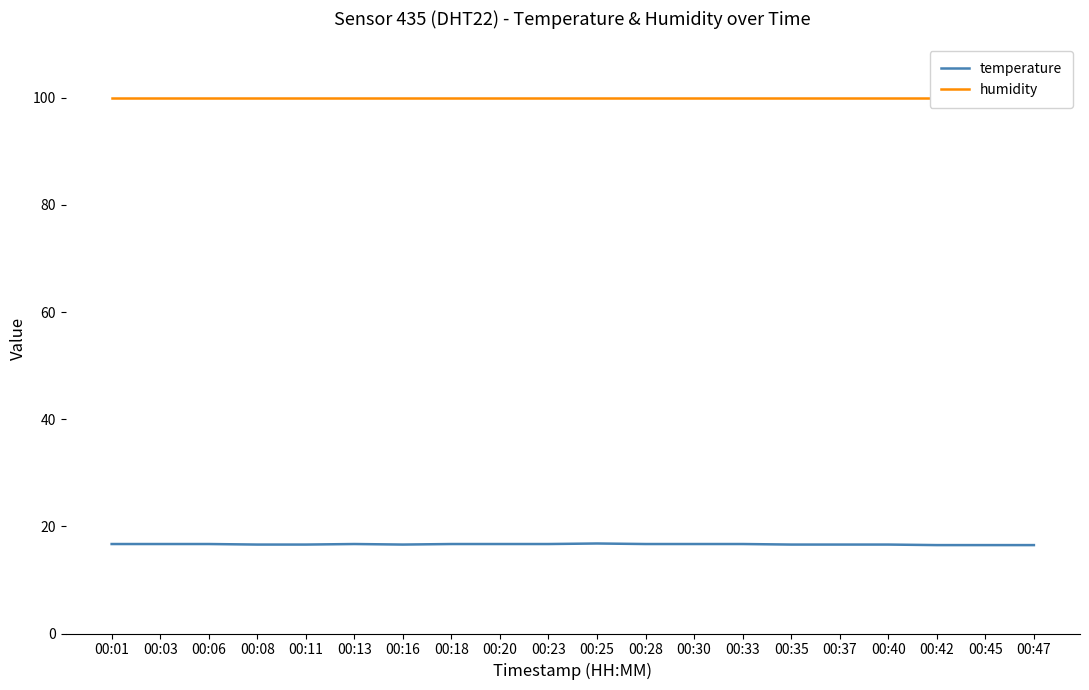

At how many categories does at least one series exceed 67?

20